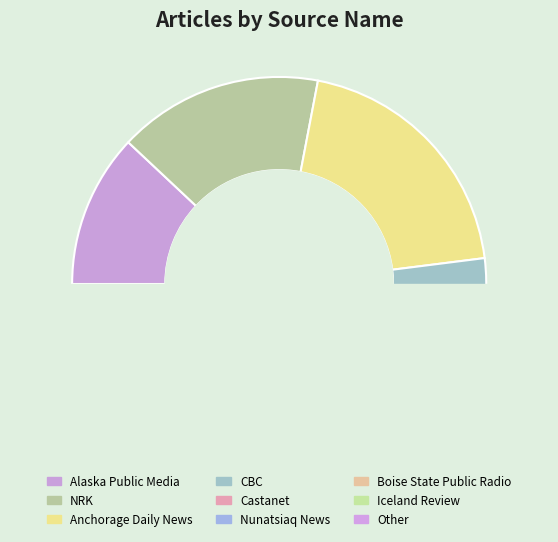

Does any single category account for the majority?

No